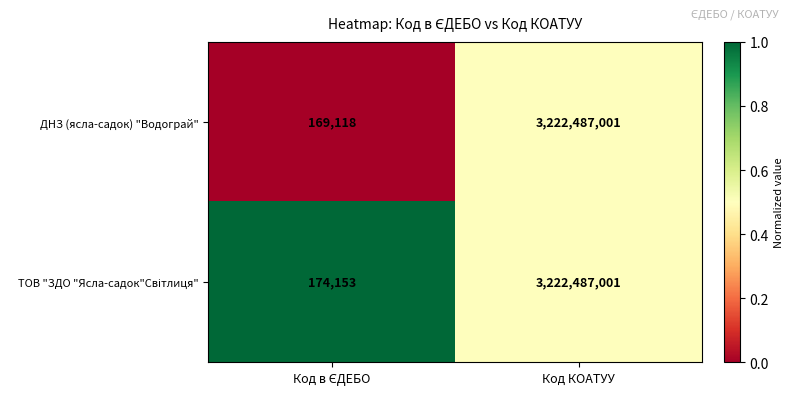

Which series has the largest range (max minus min)?

ДНЗ (ясла-садок) "Водограй"